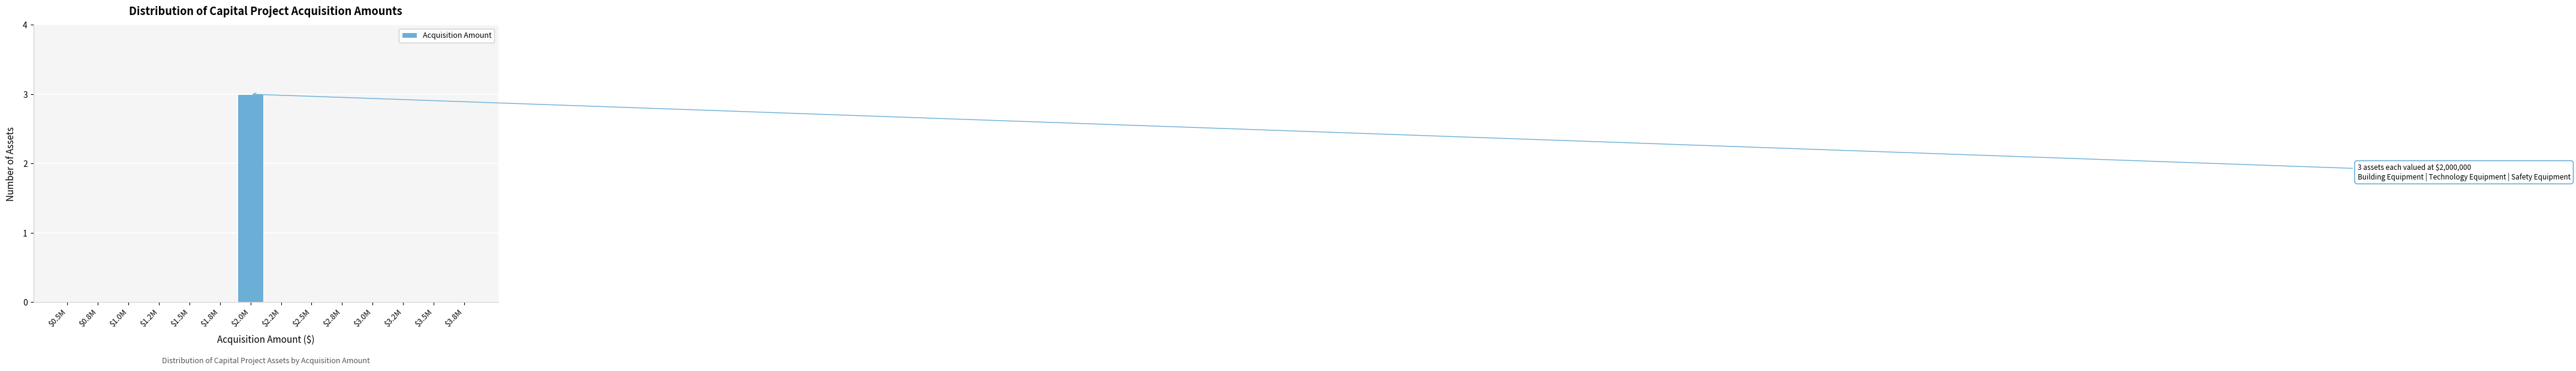

What is the sum of all values?

3